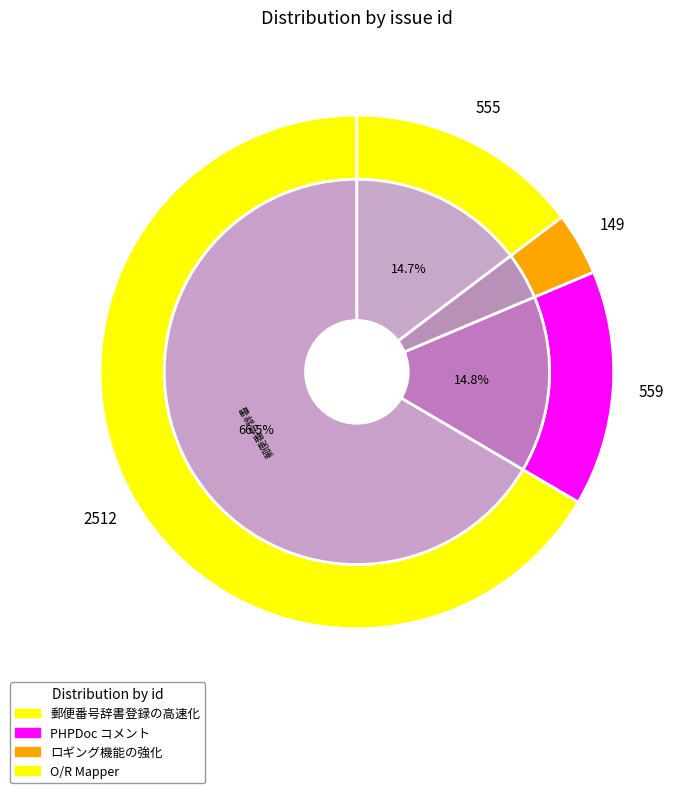

The 郵便番号辞書登録の高速化 slice represents 57% of the pie. True or false?

False